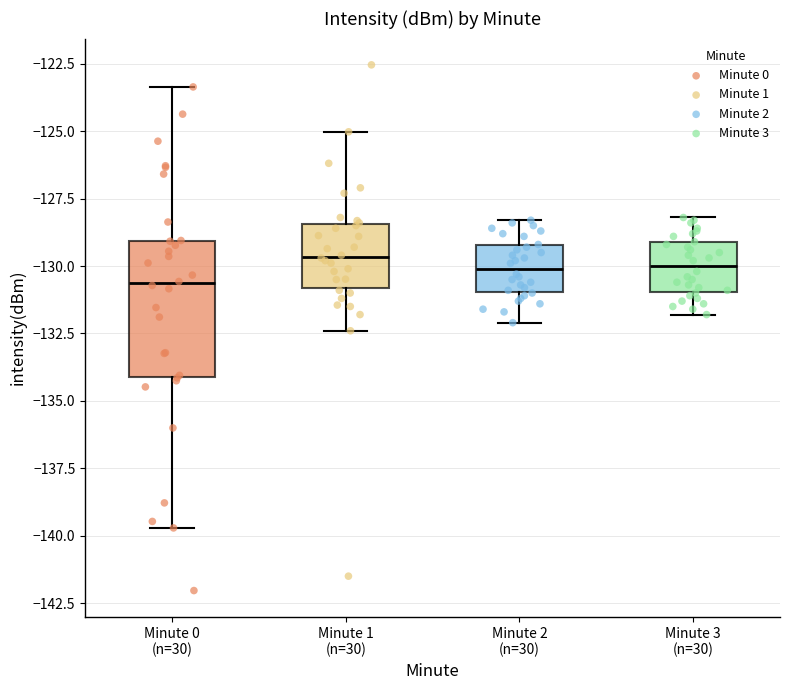

Reading left to right, read every box against the y-axis: the position of its median line, the range the box covers, and the ends of its whiskers. The values are not printed on the chart, so give them approximately, as read against the axis.

Minute 0 (n=30): median -130.5, box -134.0 to -129.0, whiskers -139.5 to -123.5
Minute 1 (n=30): median -129.5, box -131.0 to -128.5, whiskers -132.5 to -125.0
Minute 2 (n=30): median -130.0, box -131.0 to -129.0, whiskers -132.0 to -128.5
Minute 3 (n=30): median -130.0, box -131.0 to -129.0, whiskers -132.0 to -128.0